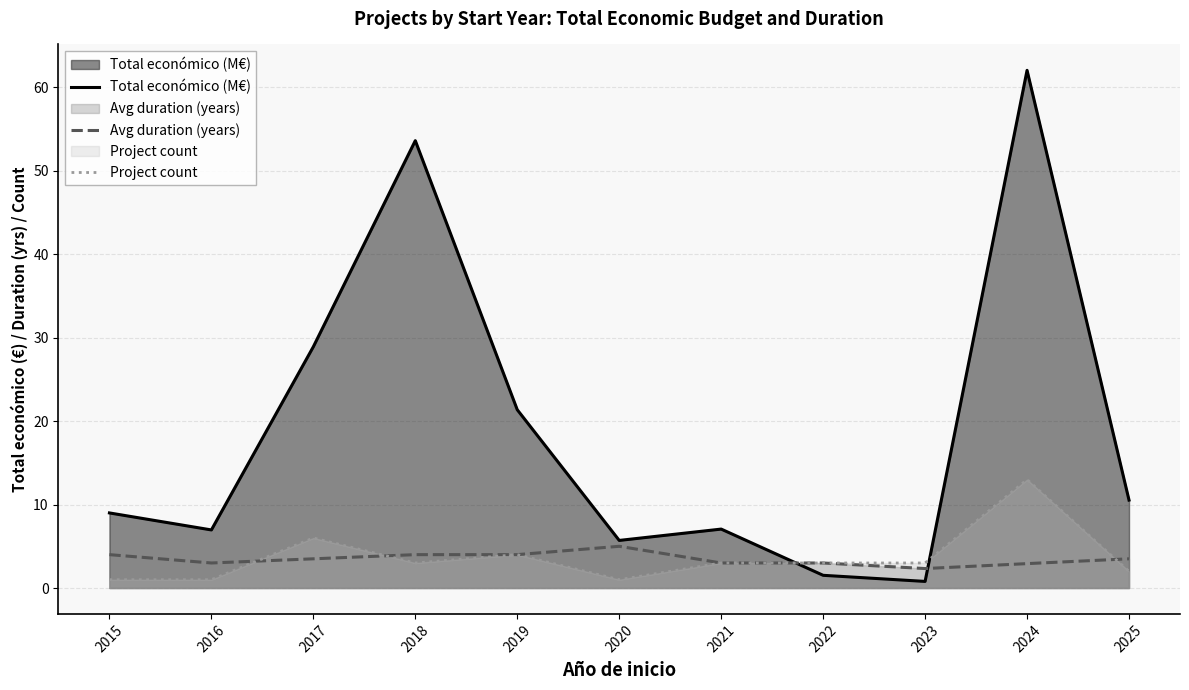

What is the difference between the second highest and minimum values in the Avg duration (years) series?

1.7